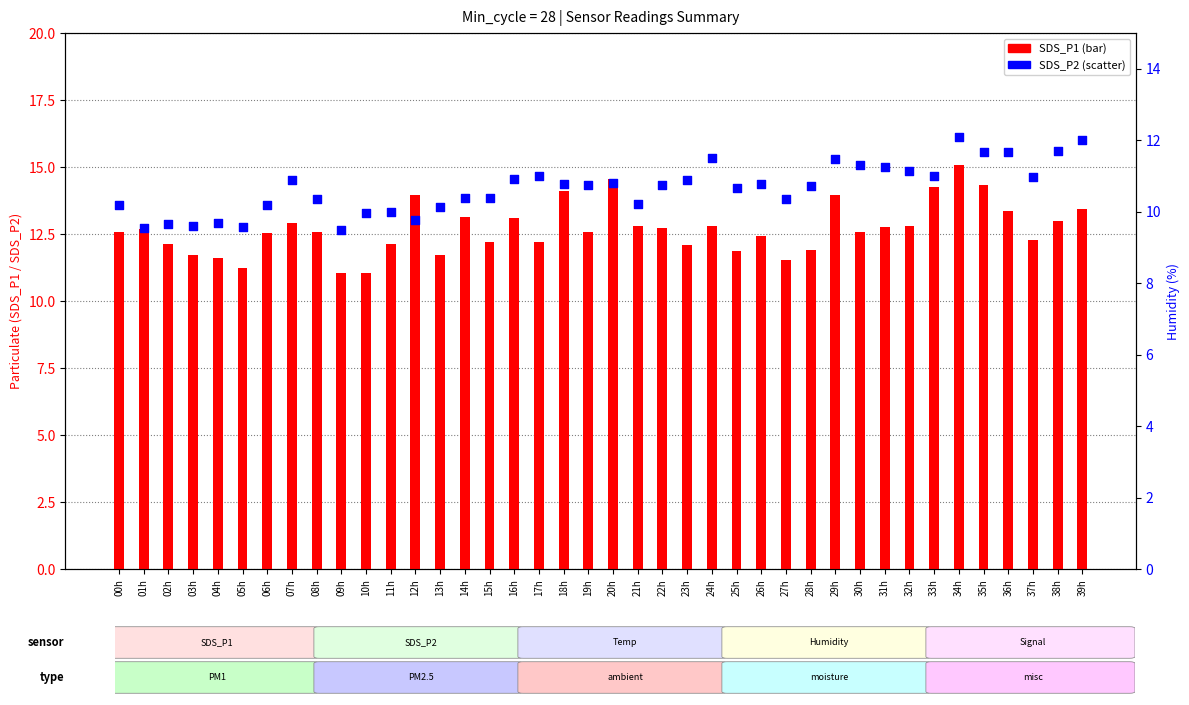

Which series contains the highest Y value?

SDS_P1